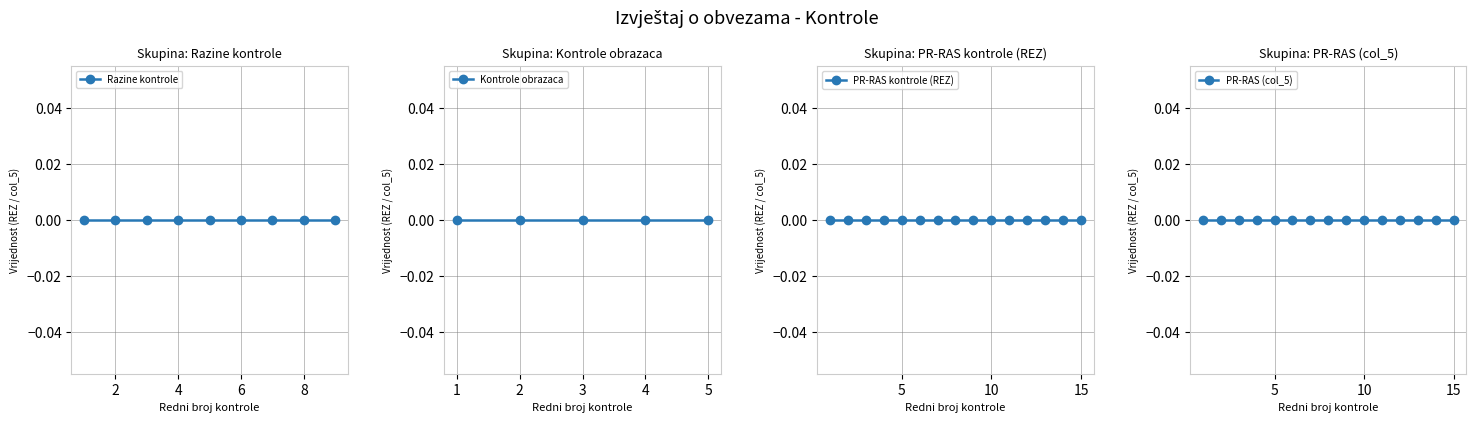

True or false: O.K. and col6_vals intersect in this chart.

False